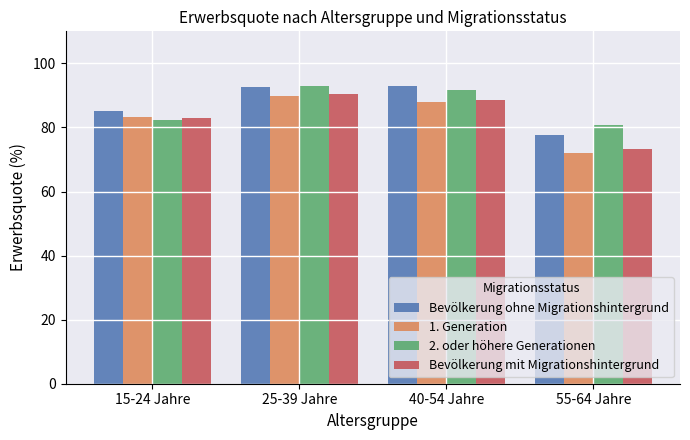

True or false: 2. oder höhere Generationen has a value of 130.9 at 55-64 Jahre.

False